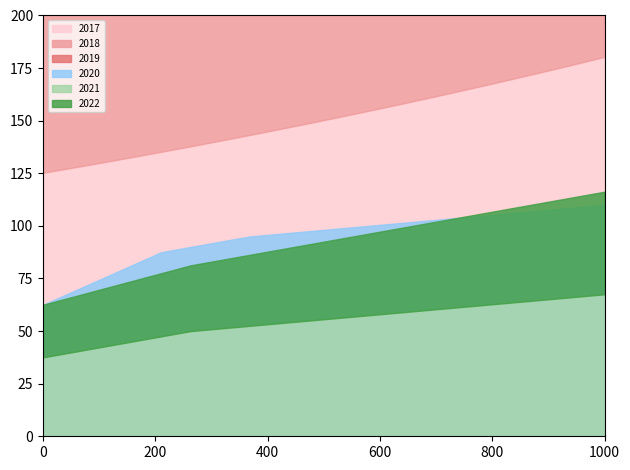

Which series changed the most between 15 and 17?

2019